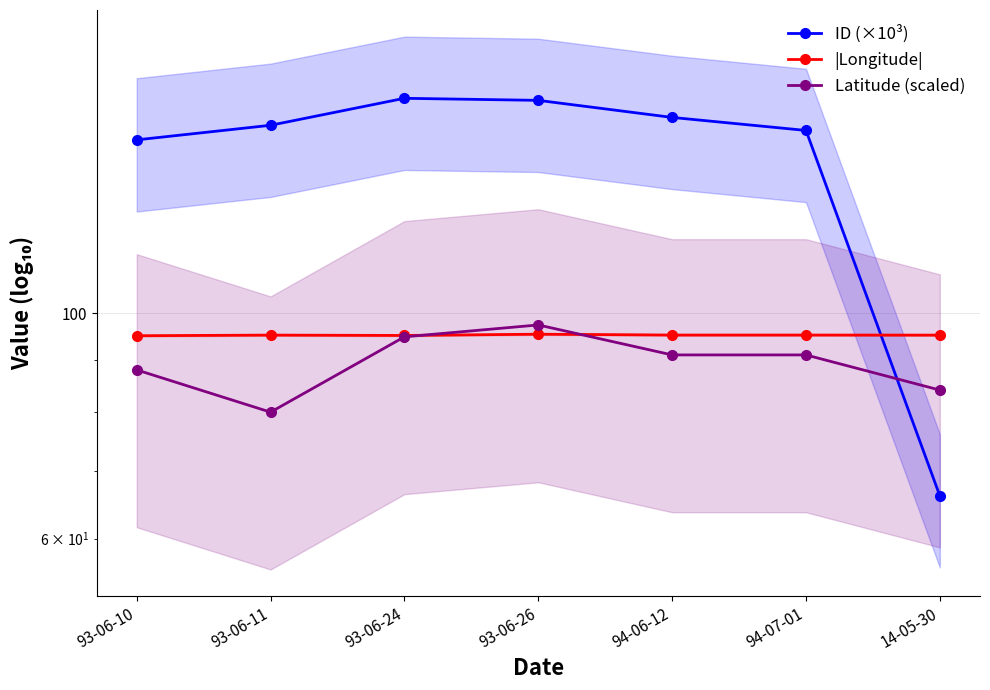

What is the value of the ID (×10³) point at the 2nd from the left?

153.1